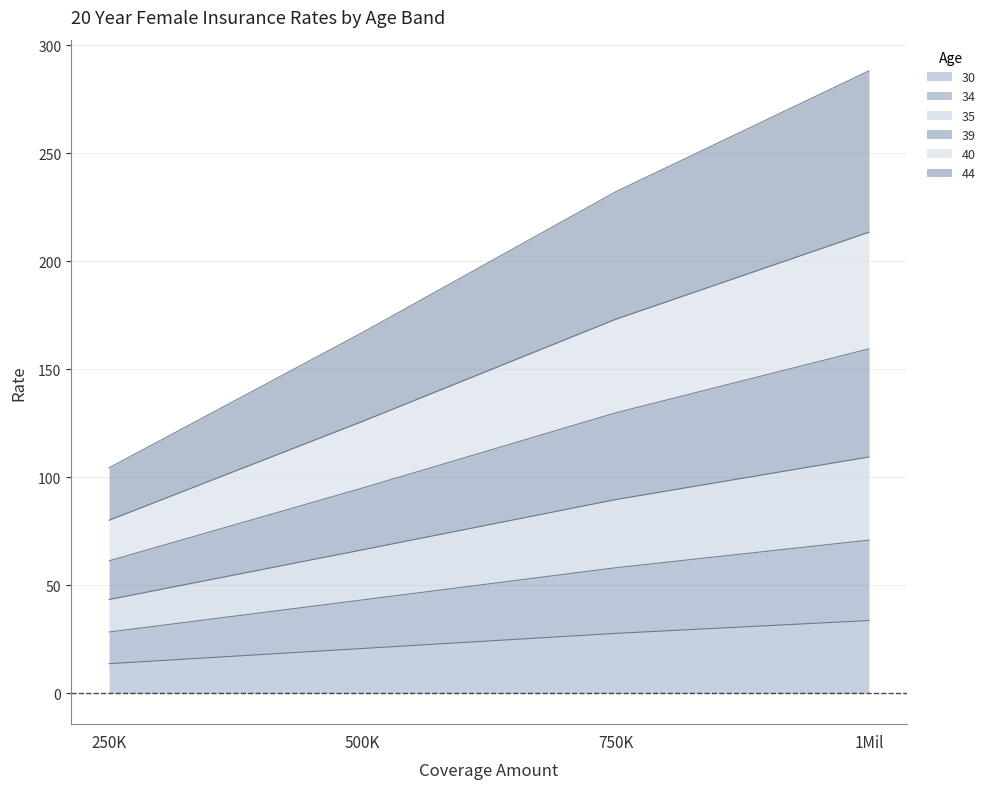

The 35 series shows 128.8 at 750K. True or false?

False